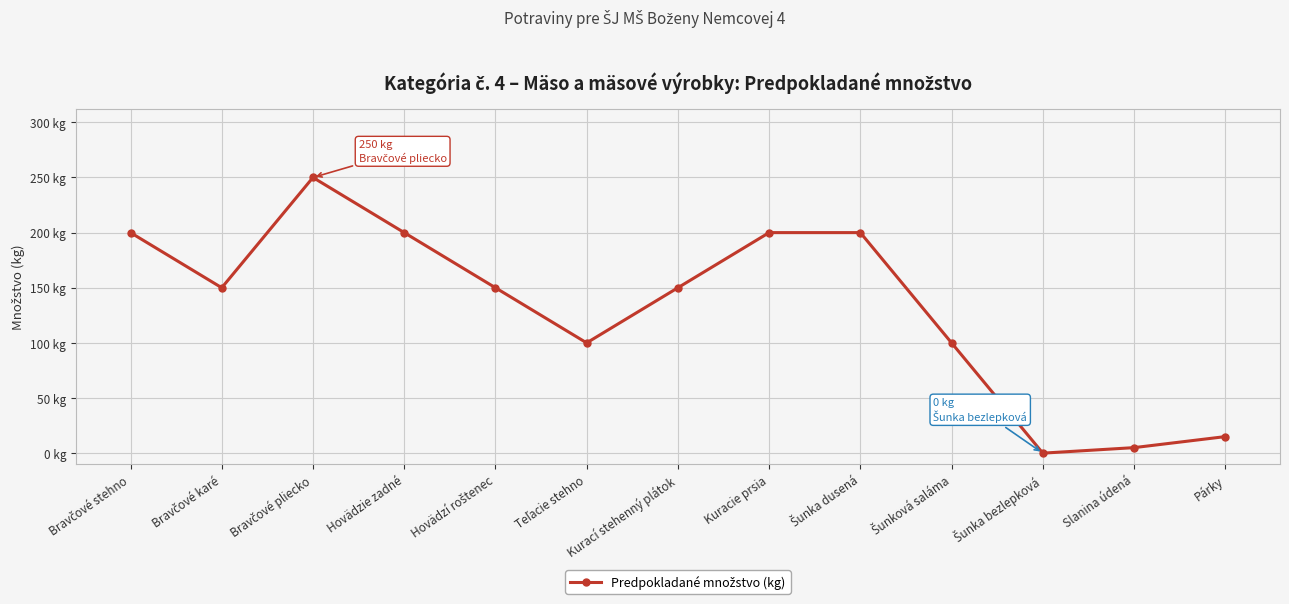

What is the change in value from Hovädzí roštenec to Šunka dusená?

+50